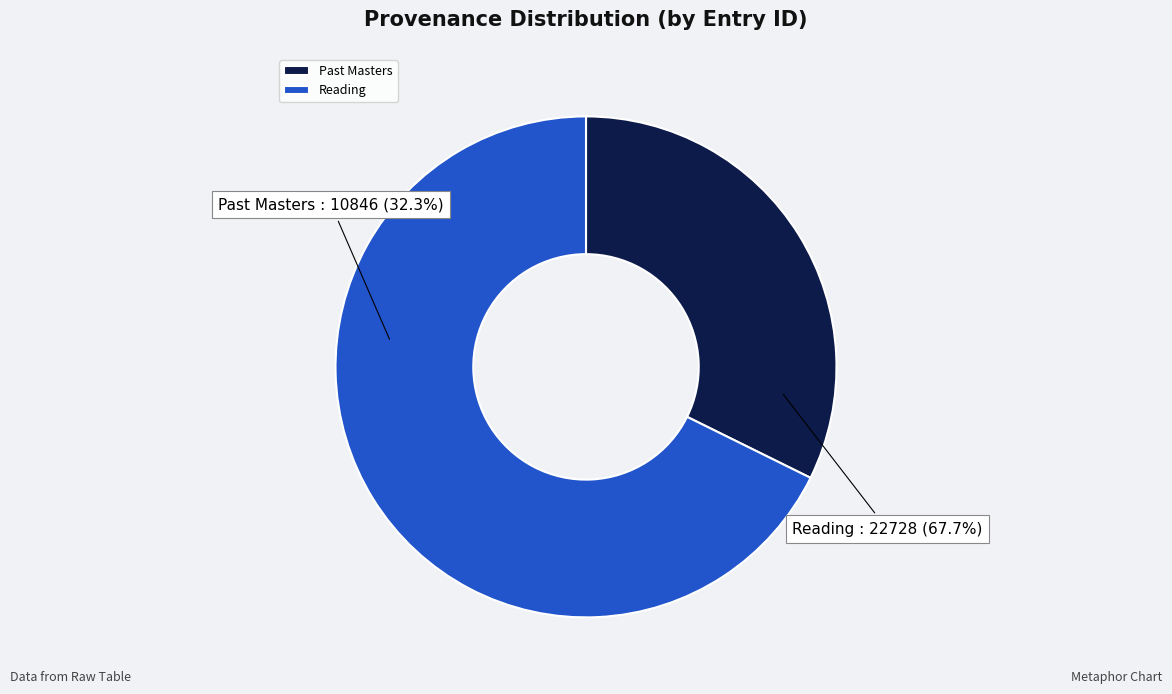

Is there any slice that represents more than half of the pie?

Yes